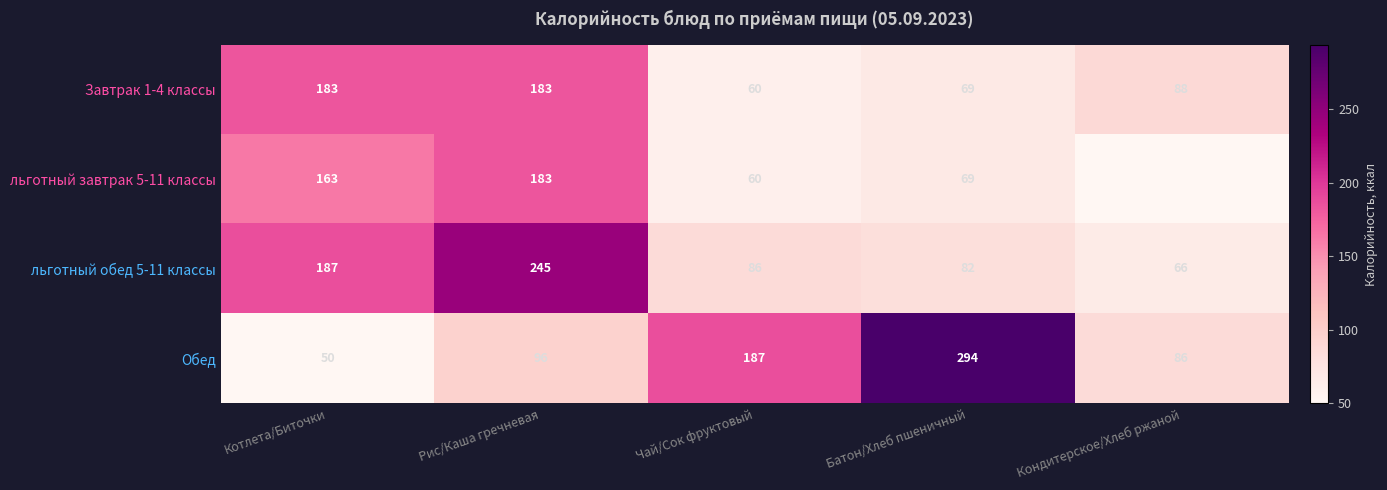

What is the maximum value shown in the chart?

294.0